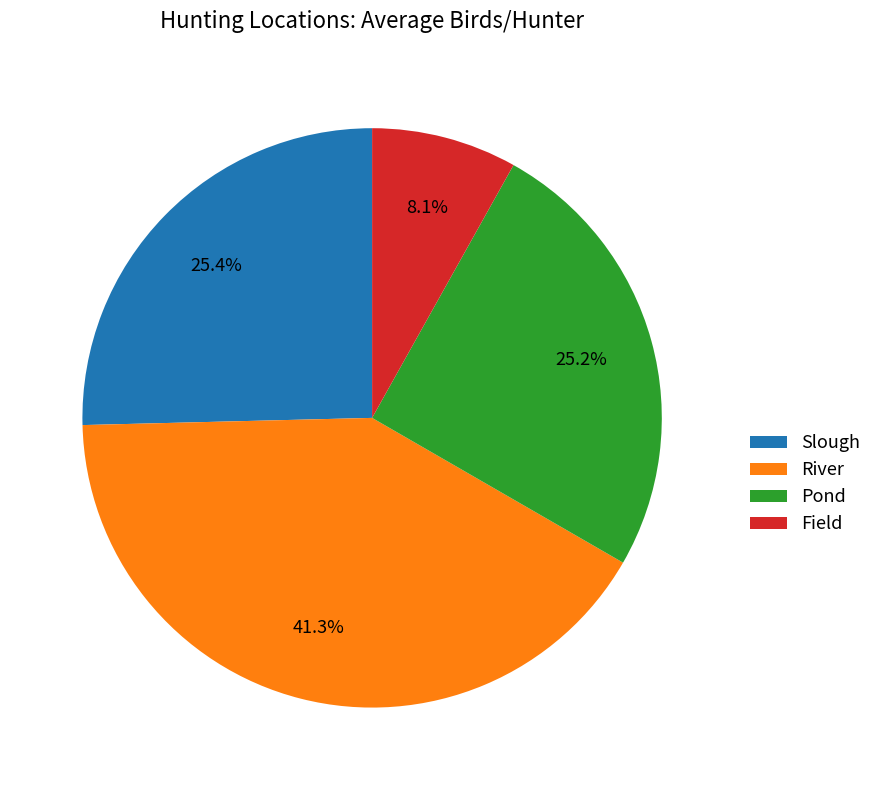

Combined, do Slough and Field account for over 50%?

No